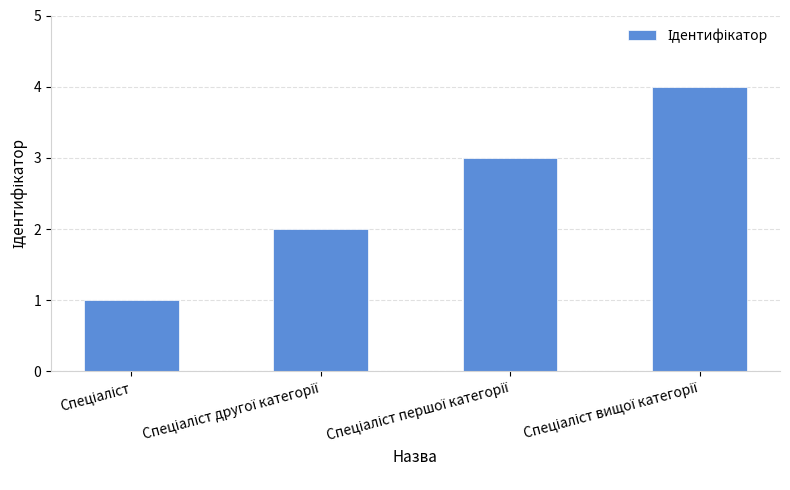

Reading left to right, extract all data points from this chart.

1	2	3	4